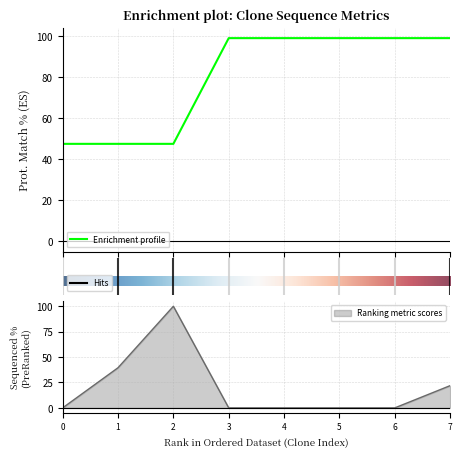

True or false: Prot. Match % and Sequenced % intersect in this chart.

True